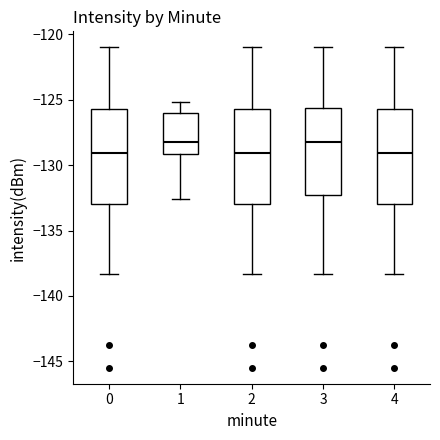

Where does the median line of the box at x = 1 sit on the y-axis? The values are not printed on the chart, so give them approximately, as read against the axis.

-128.0